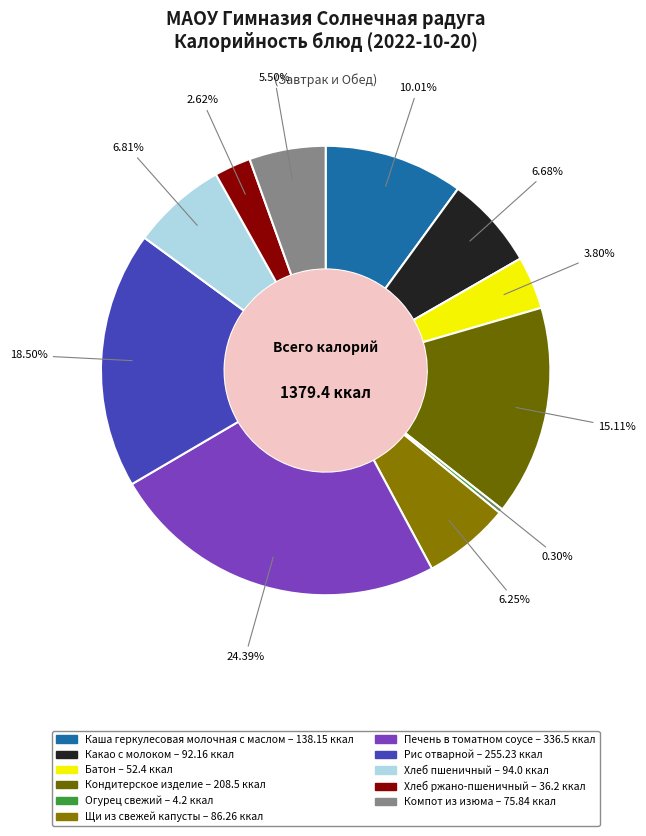

How many segments does this pie chart have?

11